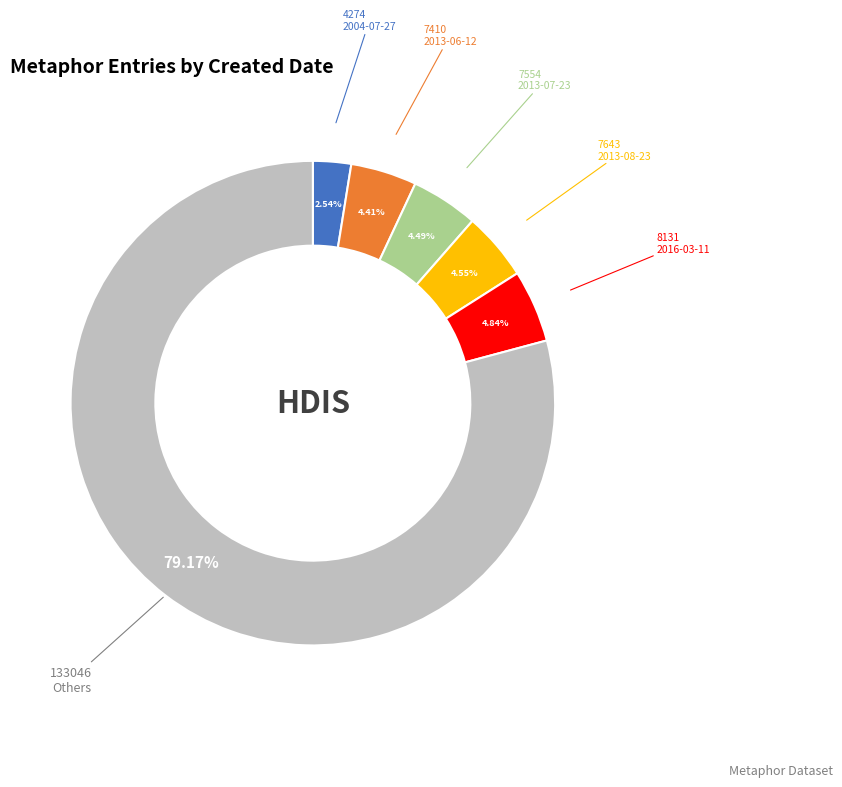

To the nearest percent, what is the average slice percentage?

17%